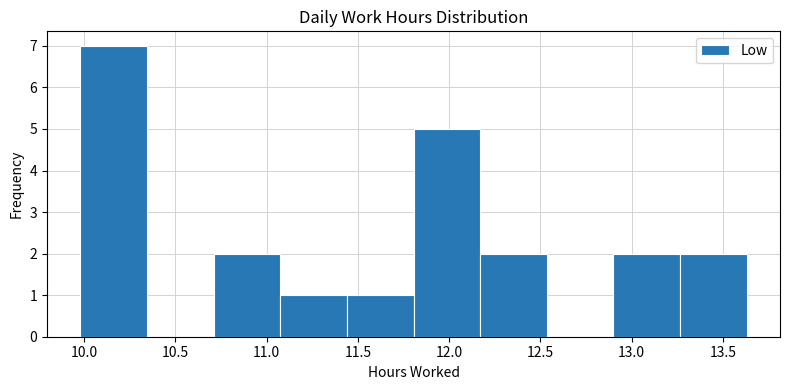

Reading left to right, list every bar in this chart as the range it spans on the x-axis followed by its height. Neither the bar edges nor the heights are printed on the chart, so give them approximately, as read against the axes.

9.980 to 10.345: 7
10.345 to 10.710: 0
10.710 to 11.075: 2
11.075 to 11.440: 1
11.440 to 11.805: 1
11.805 to 12.170: 5
12.170 to 12.535: 2
12.535 to 12.900: 0
12.900 to 13.265: 2
13.265 to 13.630: 2